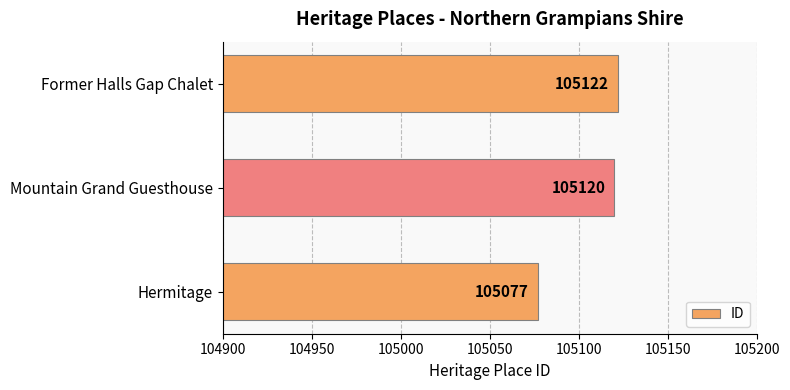

What is the sum of all values?

315319